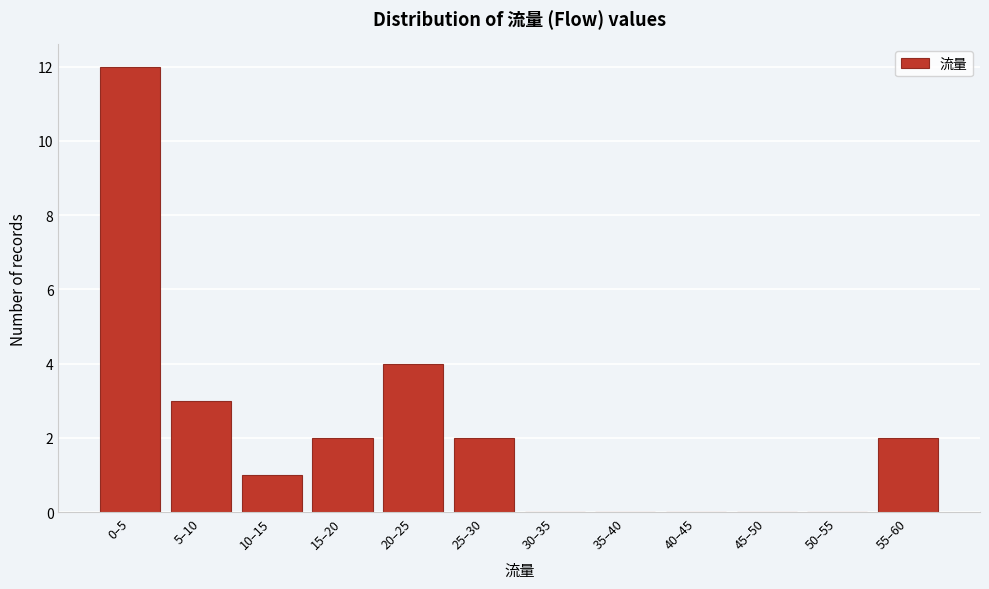

Reading left to right, list all the values displayed in this chart.

0–5=12	5–10=3	10–15=1	15–20=2	20–25=4	25–30=2	30–35=0	35–40=0	40–45=0	45–50=0	50–55=0	55–60=2